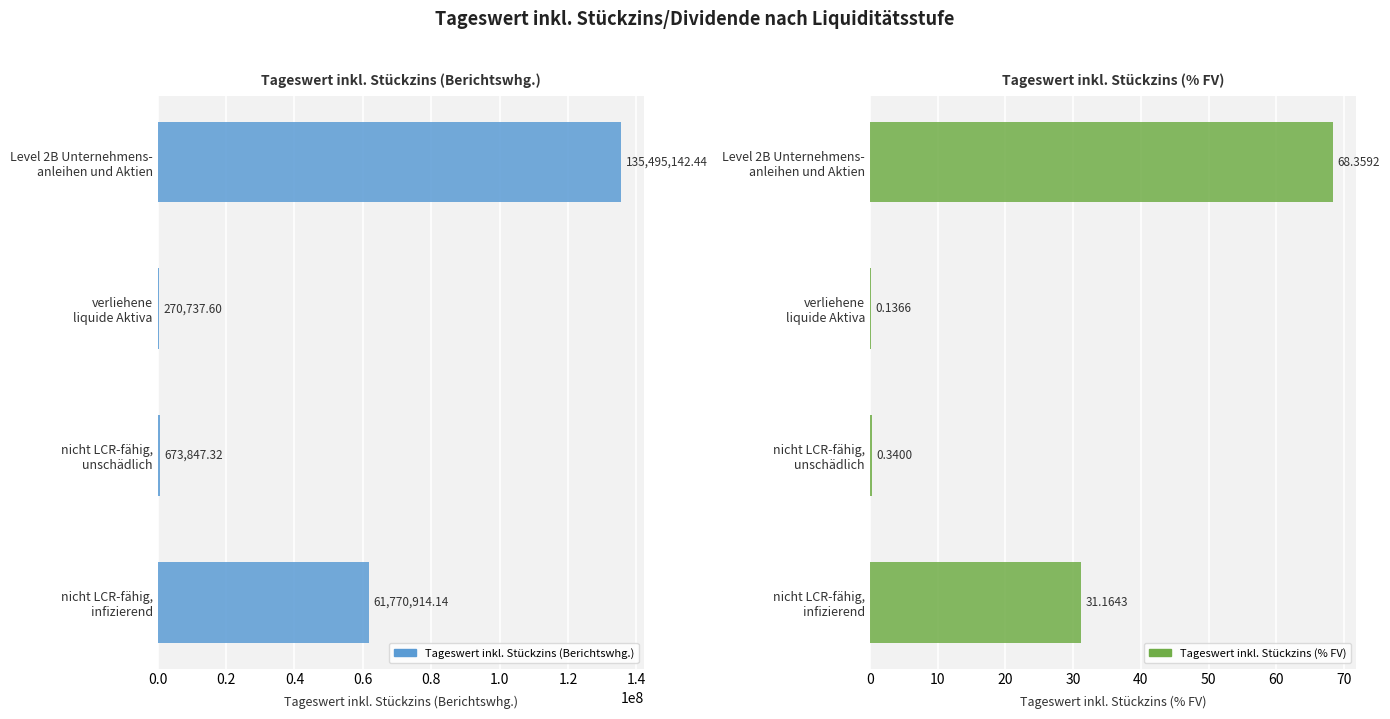

What is the average value of the Tageswert inkl. Stückzins (Berichtswhg.) series?

49552660.4